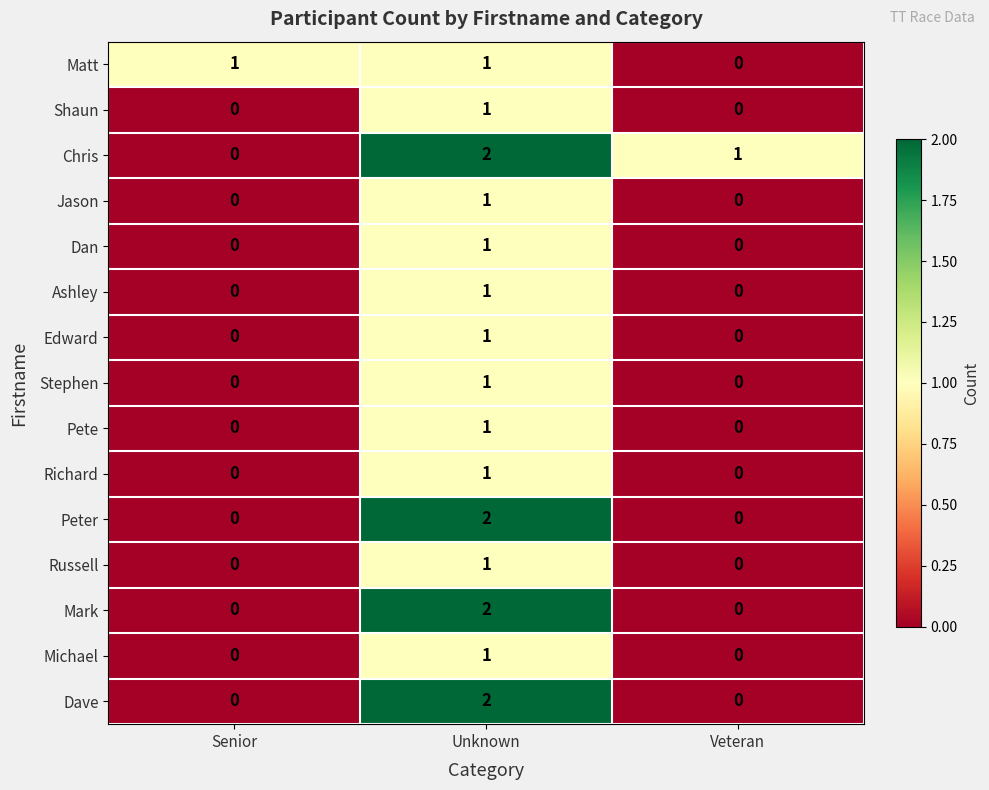

Is the value of Shaun at Veteran greater than the value of Dan at Unknown?

No